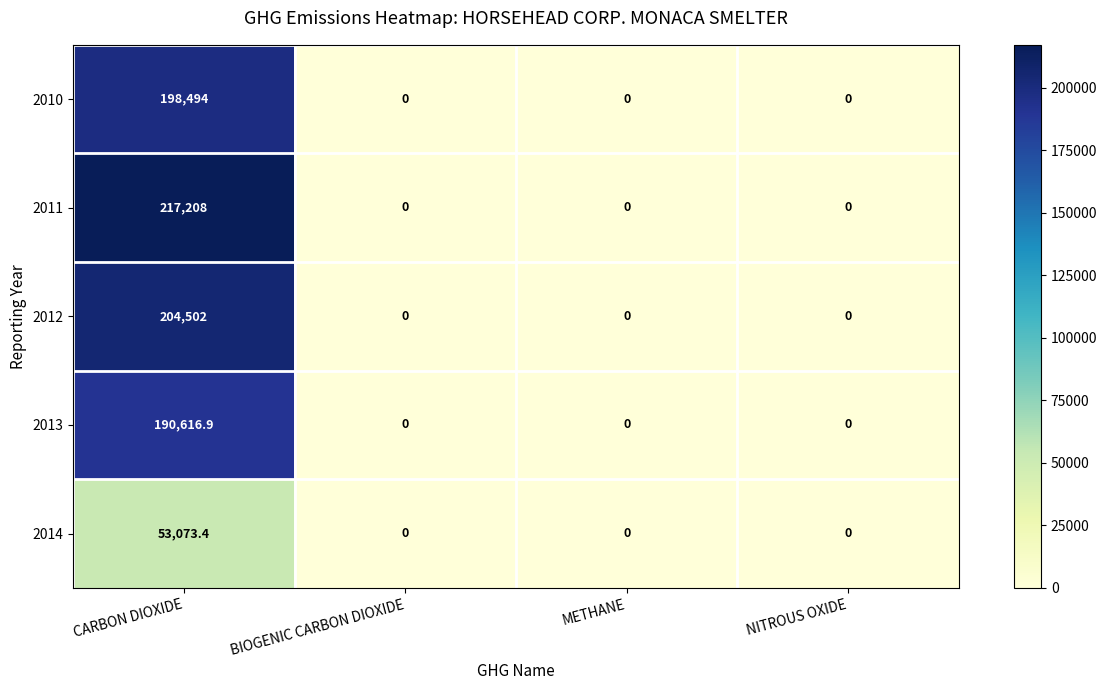

Which series has the largest total across all categories?

2011